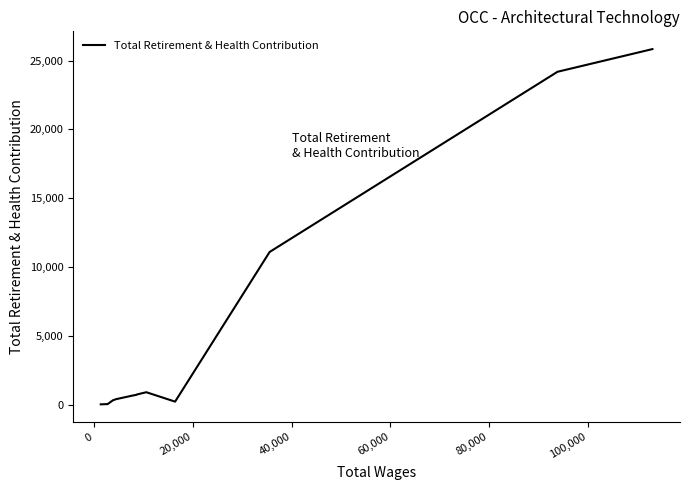

How many lines are shown in the chart?

1